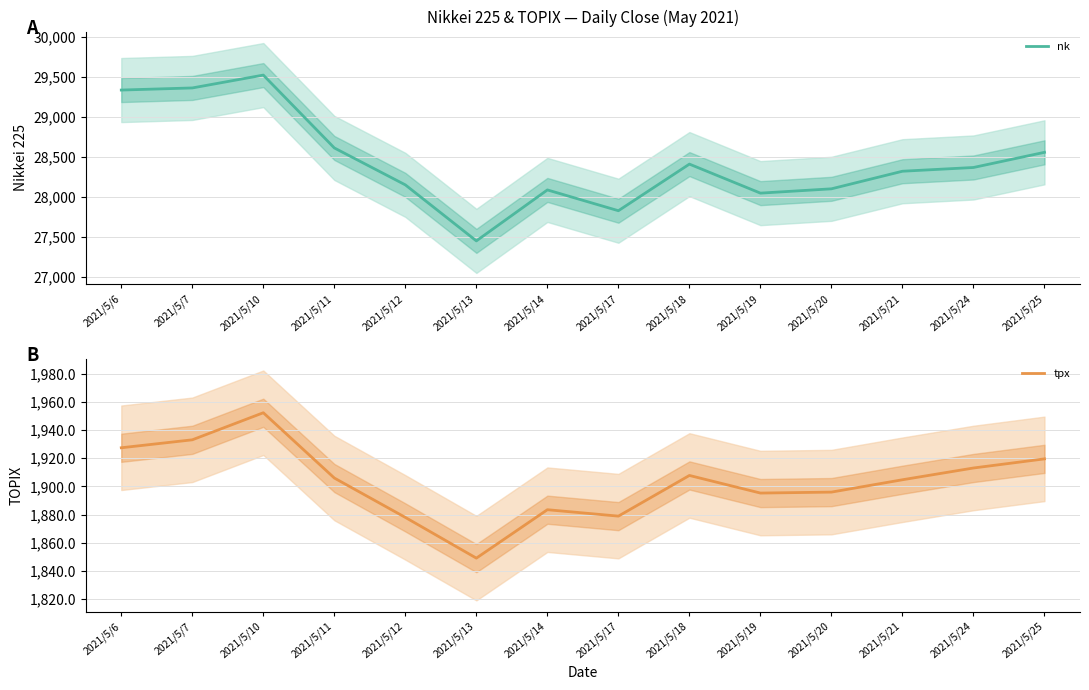

Reading left to right, list all the values displayed in this chart.

nk: 2021/5/6=29331.4	2021/5/7=29357.8	2021/5/10=29518.3	2021/5/11=28608.6	2021/5/12=28147.5	2021/5/13=27448.0	2021/5/14=28084.5	2021/5/17=27824.8	2021/5/18=28406.8	2021/5/19=28044.5	2021/5/20=28098.2	2021/5/21=28317.8	2021/5/24=28364.6	2021/5/25=28554.0
tpx: 2021/5/6=1927.4	2021/5/7=1933.0	2021/5/10=1952.3	2021/5/11=1905.9	2021/5/12=1878.0	2021/5/13=1849.0	2021/5/14=1883.4	2021/5/17=1878.9	2021/5/18=1907.7	2021/5/19=1895.2	2021/5/20=1895.9	2021/5/21=1904.7	2021/5/24=1913.0	2021/5/25=1919.5